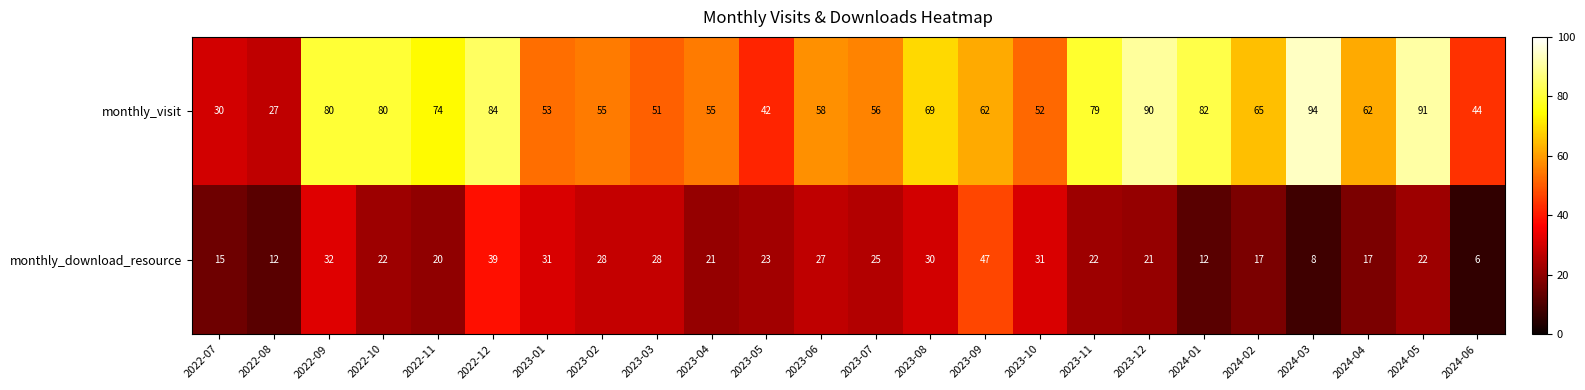

What is the average value of the monthly_download_resource series?

23